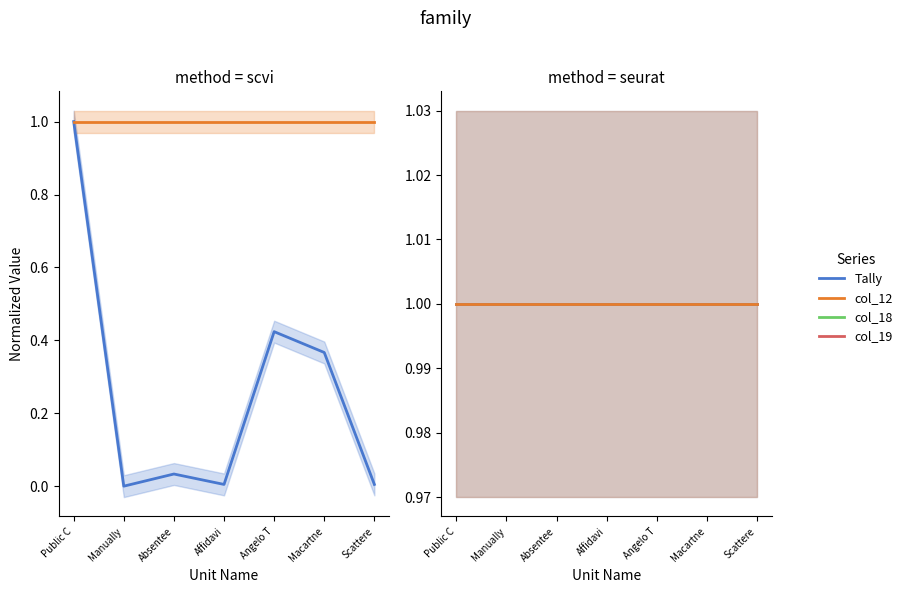

Reading right to left, what are all the values shown in this chart?

Tally: 0.0	0.4	0.4	0.0	0.0	0.0	1.0
col_12: 1.0	1.0	1.0	1.0	1.0	1.0	1.0
col_18: 1.0	1.0	1.0	1.0	1.0	1.0	1.0
col_19: 1.0	1.0	1.0	1.0	1.0	1.0	1.0